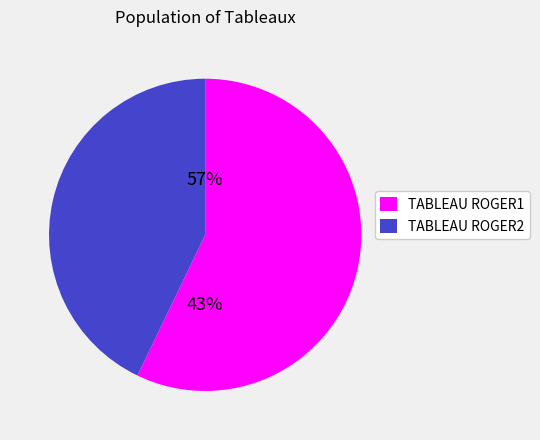

Which slice is the largest?

TABLEAU ROGER1